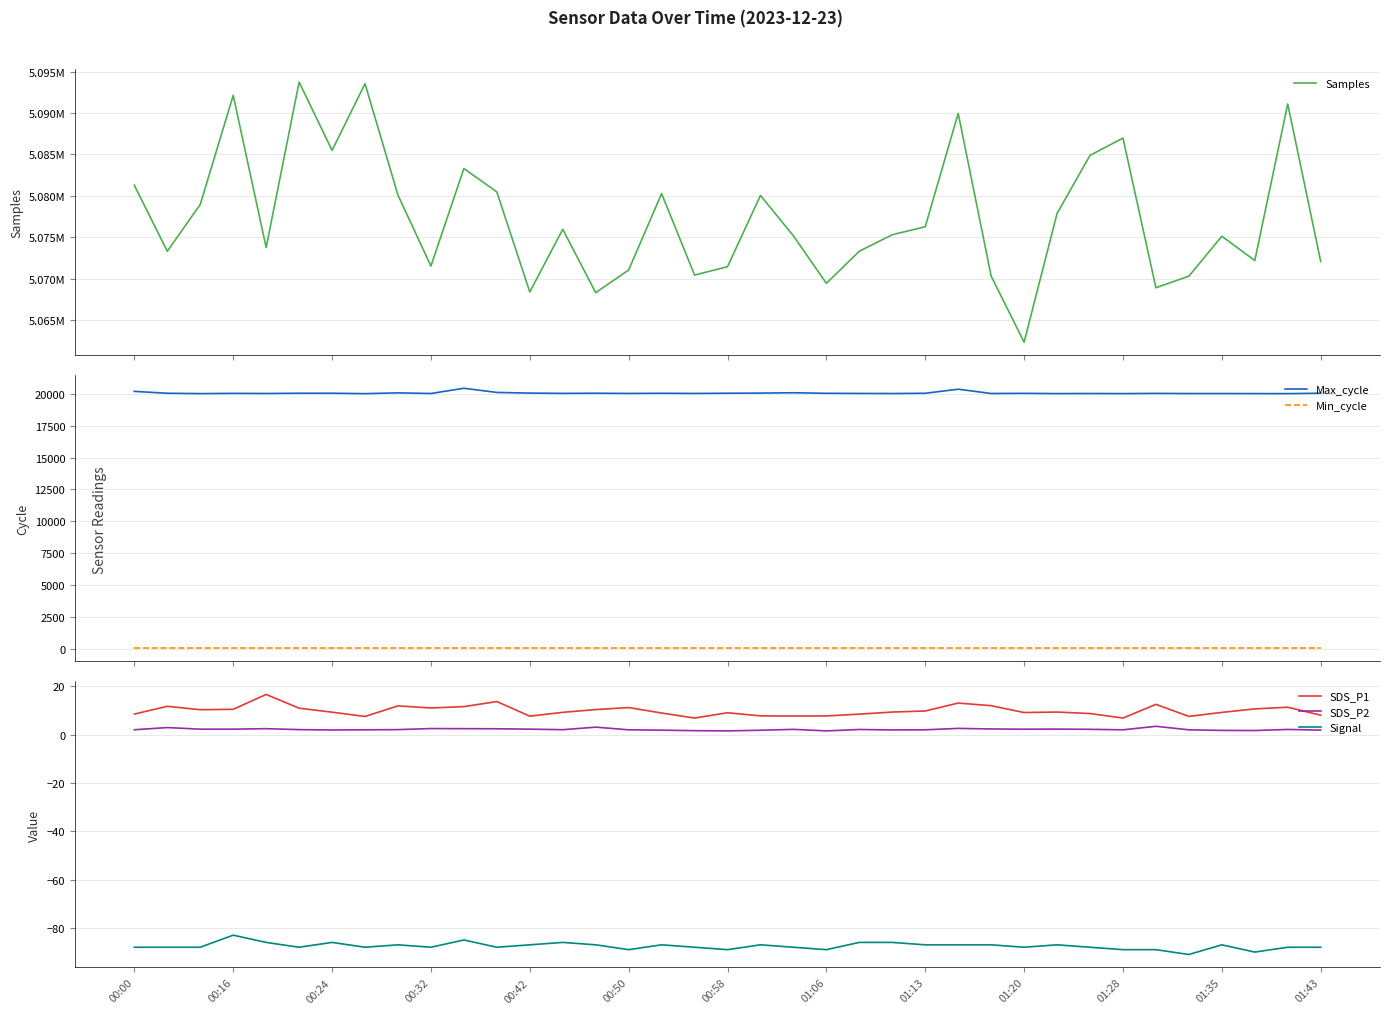

Where does the Signal series first go above -88?

00:16